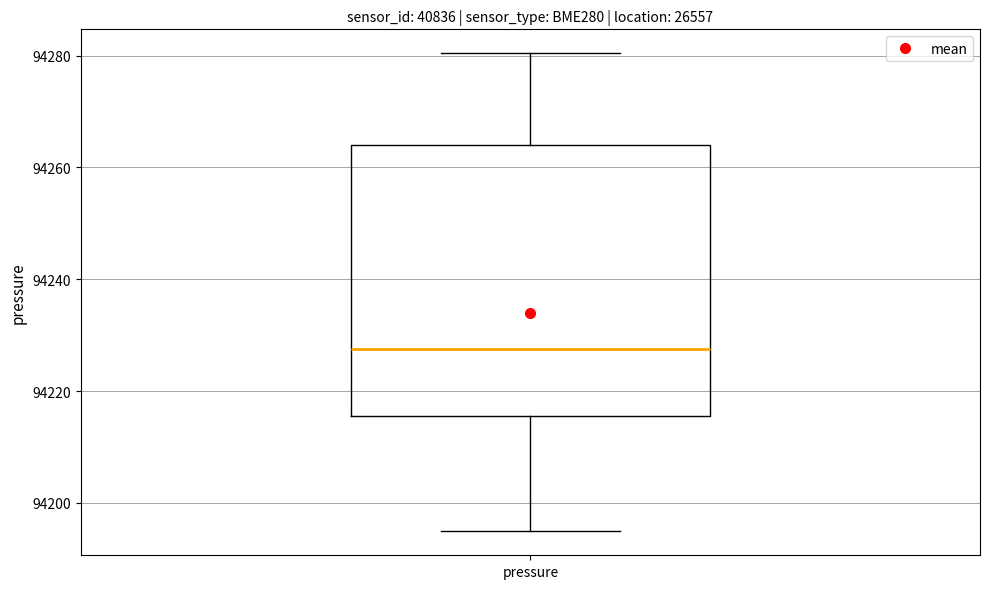

Transcribe this box plot: give where the median line is, the range the box spans, and where the two whiskers end, as read against the y-axis. The values are not printed on the chart, so give them approximately, as read against the axis.

median 94228, box 94216 to 94264, whiskers 94194 to 94280